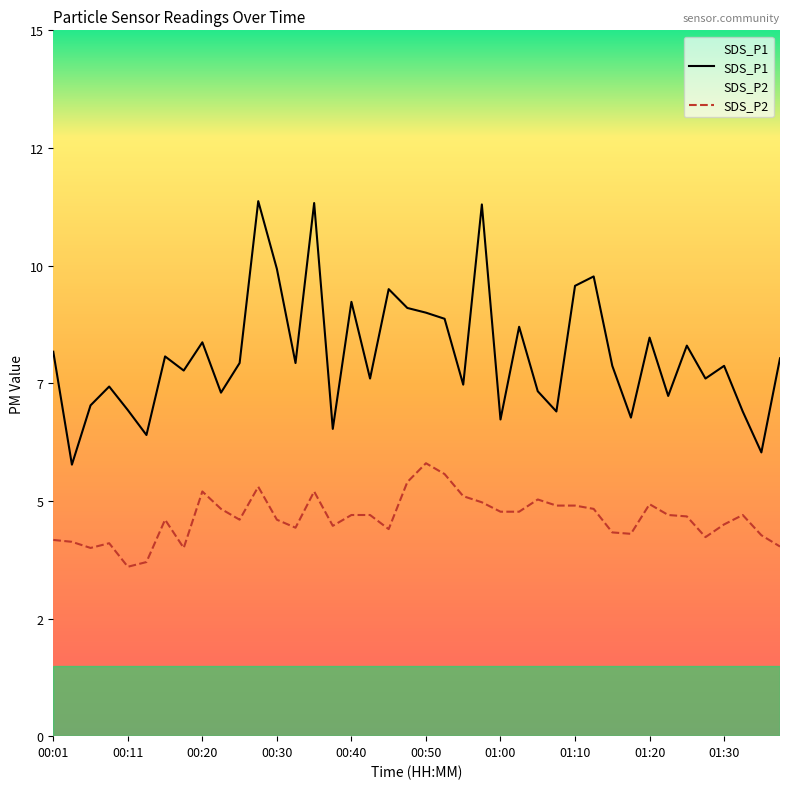

At which label does SDS_P1 first exceed 7?

00:01